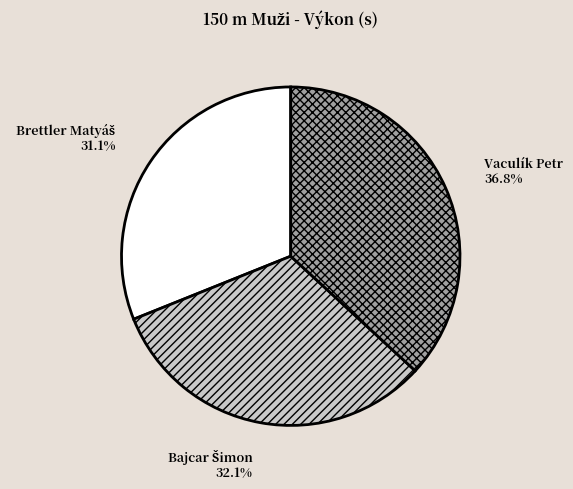

Which slice is the largest?

Vaculík Petr